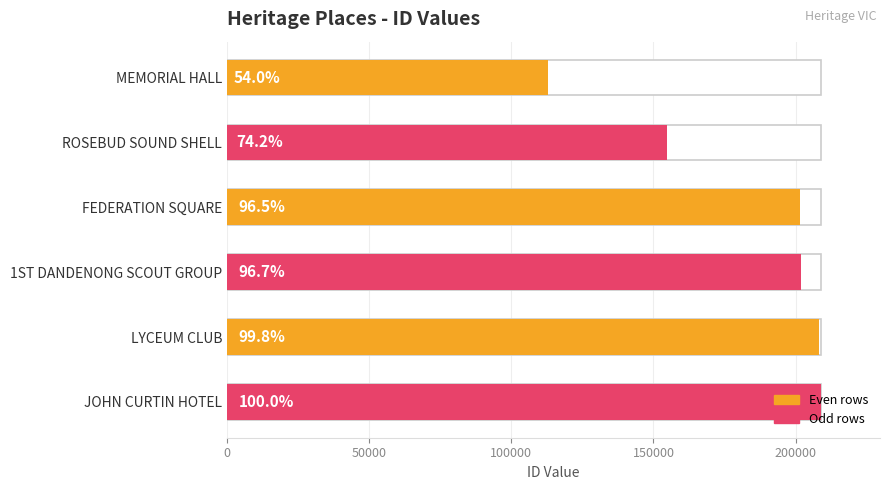

What is the greatest value displayed?

208812